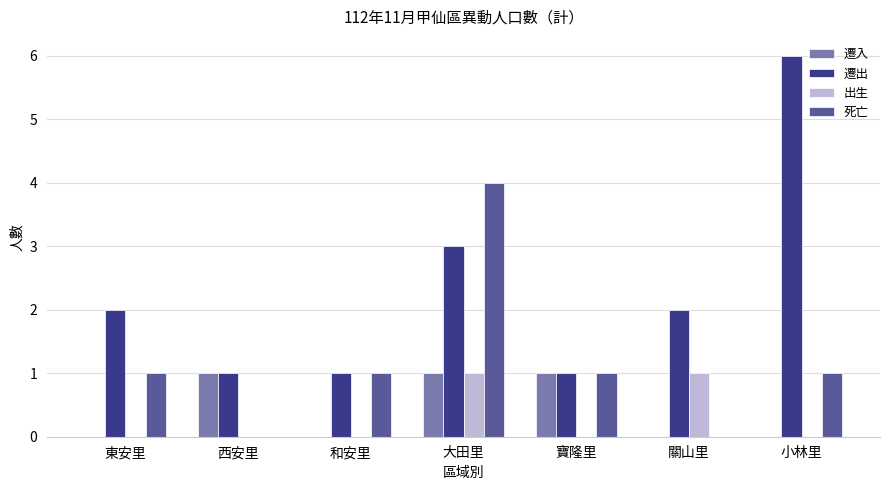

Which category has the highest value in the 遷出 series?

小林里